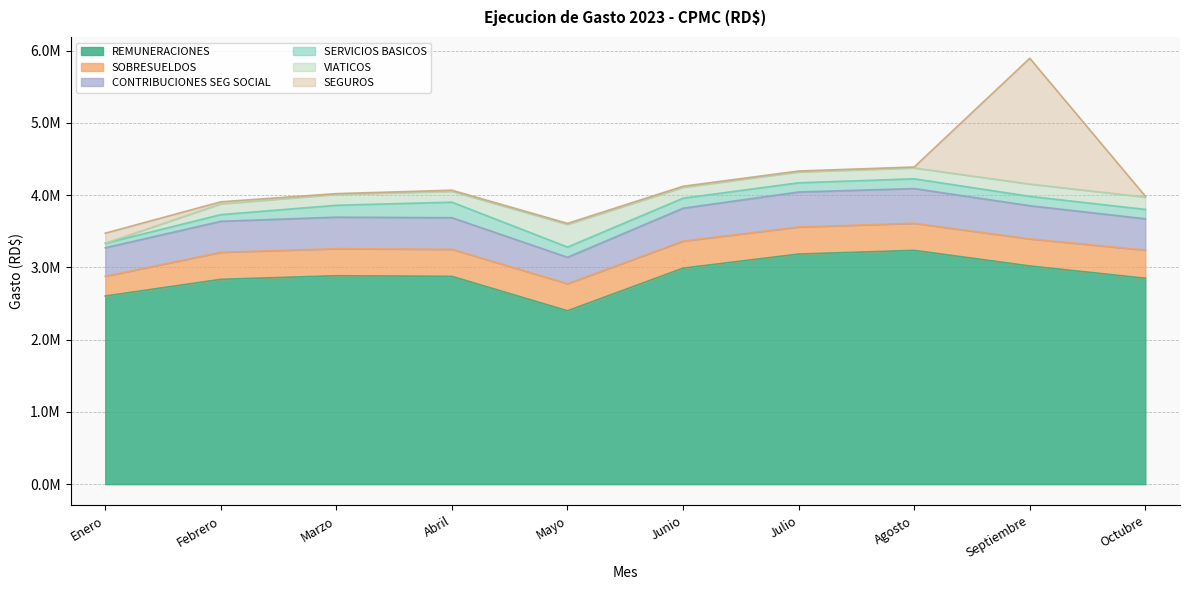

Reading left to right, list all the values displayed in this chart.

REMUNERACIONES: 2604000.0	2835000.0	2885000.0	2876000.0	2400000.0	2990000.0	3185000.0	3236142.1	3020000.0	2850000.0
SOBRESUELDOS: 274000.0	375000.0	375000.0	375000.0	375000.0	375000.0	375000.0	375000.0	375000.0	390000.0
CONTRIBUCIONES SEG SOCIAL: 393860.5	428302.0	435947.0	437000.6	365341.8	454387.2	484090.6	480268.1	459196.3	433480.5
SERVICIOS BASICOS: 62802.6	92412.4	164341.3	215487.9	141073.2	138848.0	127330.6	135538.9	129340.7	129350.8
VIATICOS: 0.0	148850.0	151050.0	149450.0	313573.5	150500.0	149950.0	150000.0	170250.0	170000.0
SEGUROS: 139138.4	28397.5	10045.3	15505.6	14492.7	14492.7	12922.9	12922.9	1741170.0	12922.9